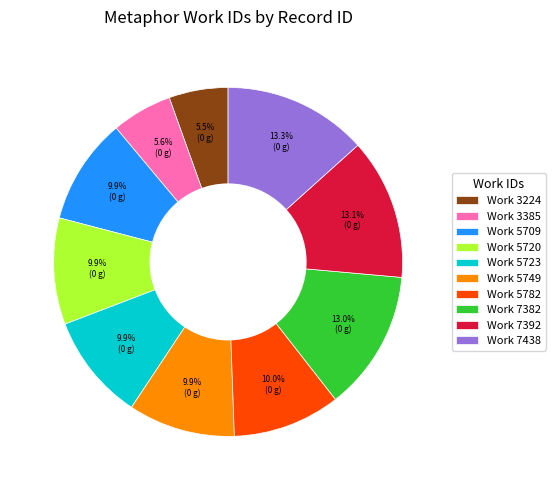

How much of the chart is everything except Work 5709?

90.1%